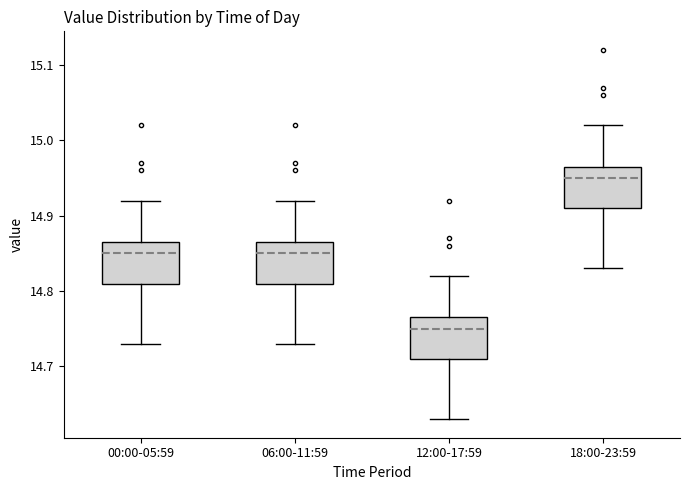

Which box has the lowest median line?

12:00-17:59